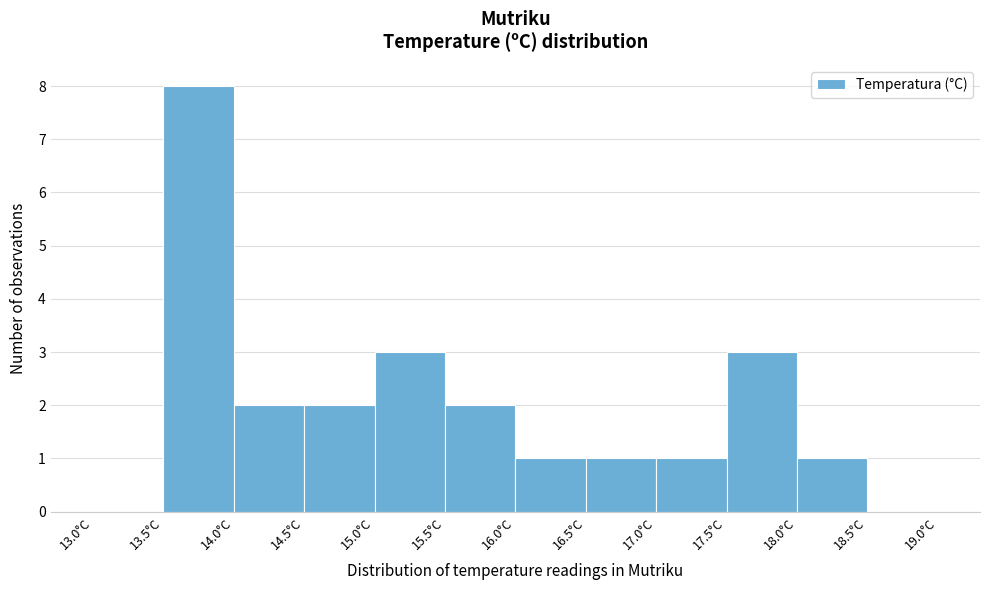

Reading left to right, list every bar in this chart as the range it spans on the x-axis followed by its height. The values are not printed on the chart, so give them approximately, as read against the axis.

13.0 to 13.5: 0
13.5 to 14.0: 8
14.0 to 14.5: 2
14.5 to 15.0: 2
15.0 to 15.5: 3
15.5 to 16.0: 2
16.0 to 16.5: 1
16.5 to 17.0: 1
17.0 to 17.5: 1
17.5 to 18.0: 3
18.0 to 18.5: 1
18.5 to 19.0: 0